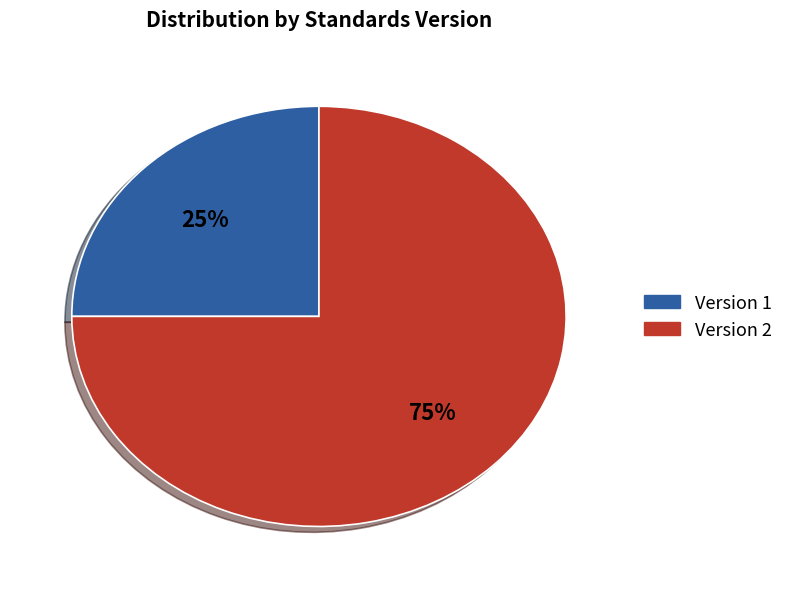

What is the ratio of the value at Version 1 to the value at Version 2?

0.3